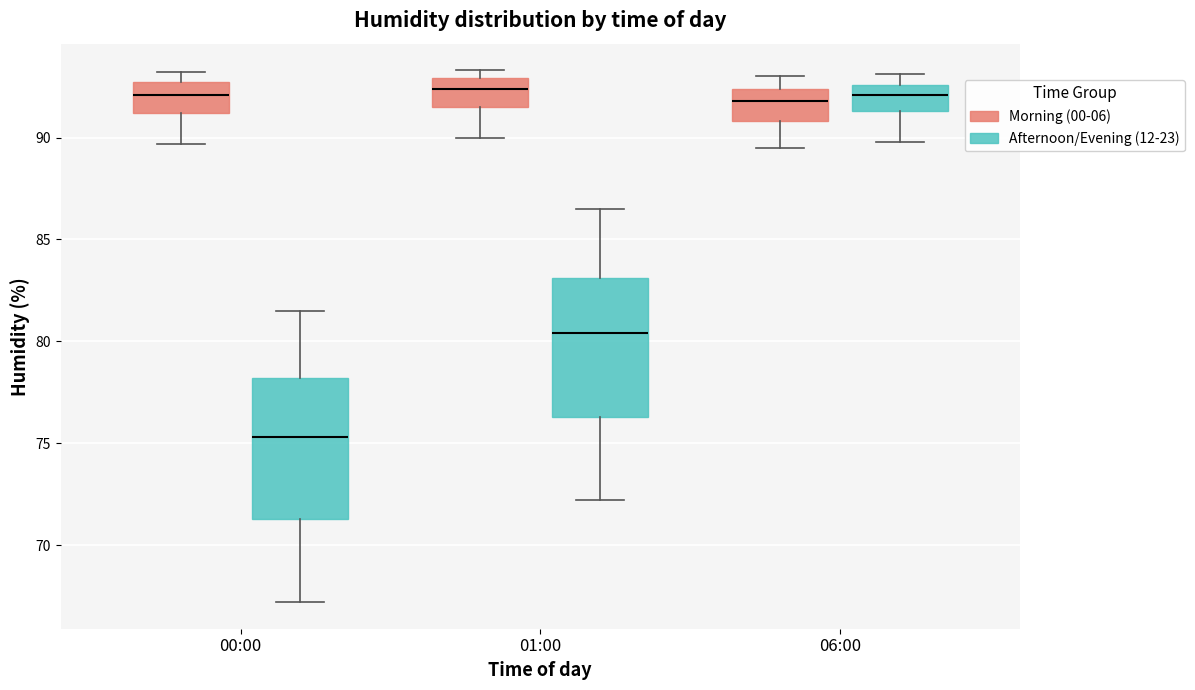

Reading left to right, read every box against the y-axis: the position of its median line, the range the box covers, and the ends of its whiskers. The values are not printed on the chart, so give them approximately, as read against the axis.

00:00 (Morning (00-06)): median 92.0, box 91.0 to 92.5, whiskers 89.5 to 93.0
00:00 (Afternoon/Evening (12-23)): median 75.5, box 71.5 to 78.0, whiskers 67.0 to 81.5
01:00 (Morning (00-06)): median 92.5, box 91.5 to 93.0, whiskers 90.0 to 93.5
01:00 (Afternoon/Evening (12-23)): median 80.5, box 76.5 to 83.0, whiskers 72.0 to 86.5
06:00 (Morning (00-06)): median 92.0, box 91.0 to 92.5, whiskers 89.5 to 93.0
06:00 (Afternoon/Evening (12-23)): median 92.0, box 91.5 to 92.5, whiskers 90.0 to 93.0